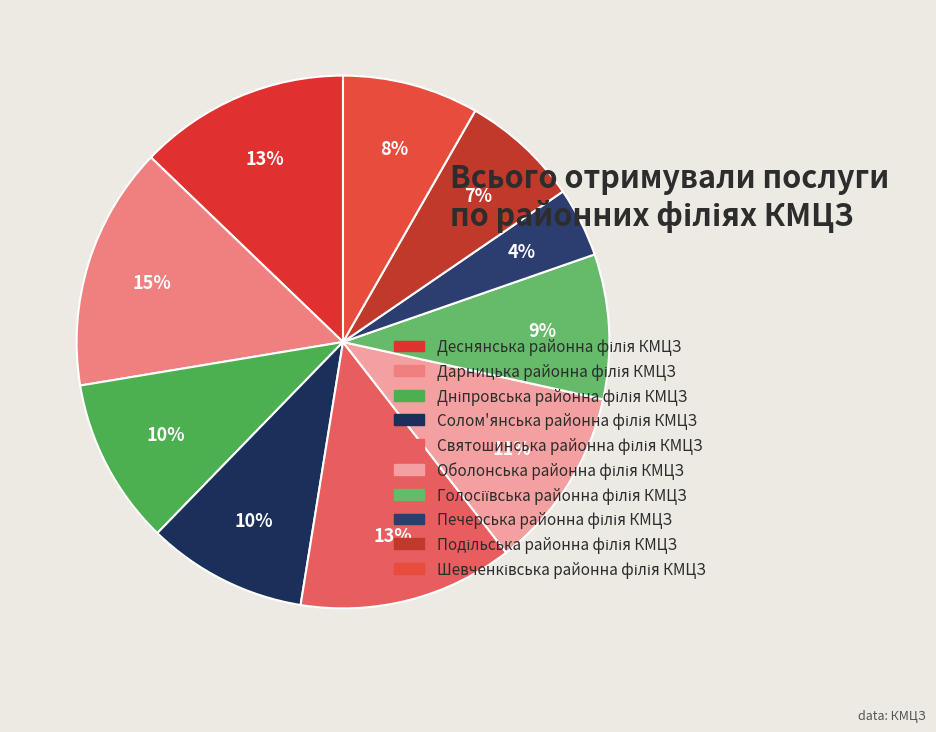

Does Дарницька районна філія КМЦЗ account for over 50% of the chart?

No